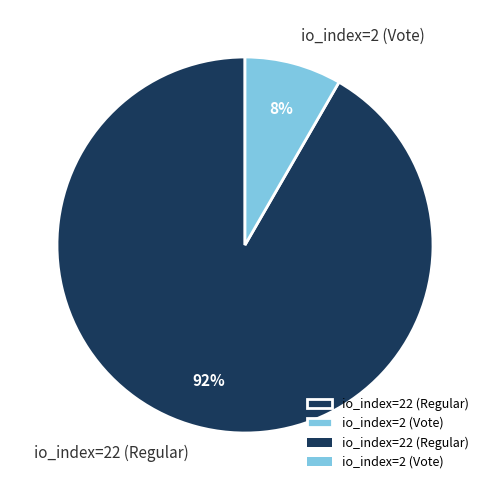

Is it true that io_index=2 (Vote) is 8% of the pie?

True